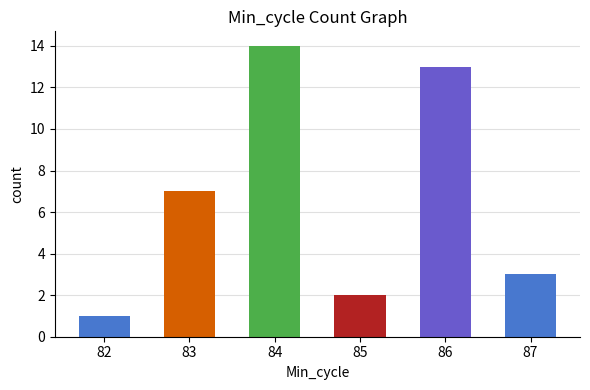

What is the value of the 5th bar from the left?

13